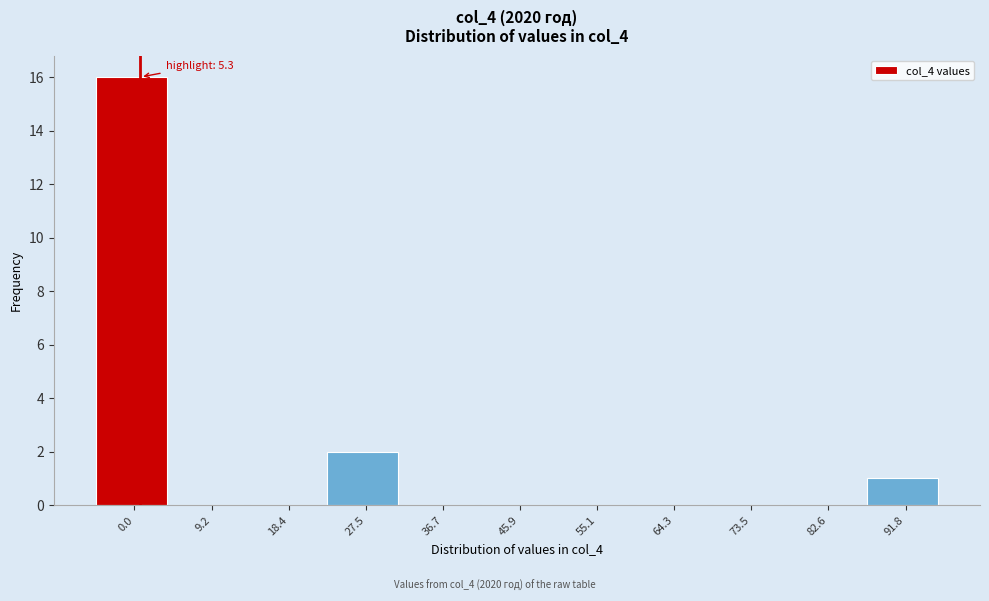

Reading left to right, list all the values displayed in this chart.

0.0=16	9.2=0	18.4=0	27.5=2	36.7=0	45.9=0	55.1=0	64.3=0	73.5=0	82.6=0	91.8=1